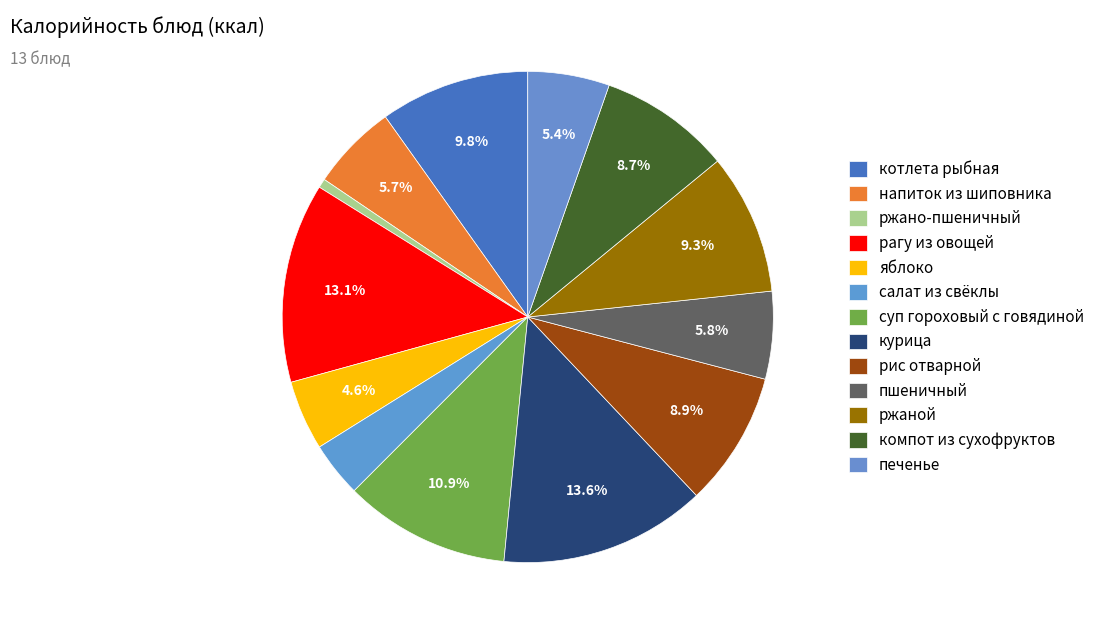

What is the change in value from суп гороховый с говядиной to рис отварной?

-32.0